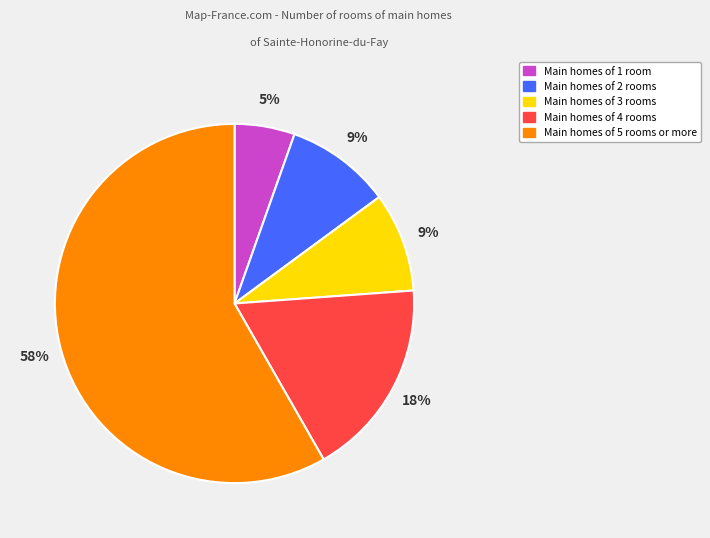

Is there a majority slice in this chart?

Yes